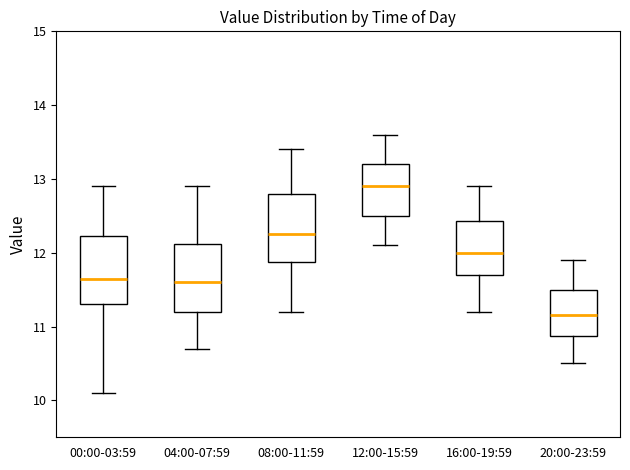

Reading left to right, read every box against the y-axis: the position of its median line, the range the box covers, and the ends of its whiskers. The values are not printed on the chart, so give them approximately, as read against the axis.

00:00-03:59: median 11.7, box 11.3 to 12.2, whiskers 10.1 to 12.9
04:00-07:59: median 11.6, box 11.2 to 12.1, whiskers 10.7 to 12.9
08:00-11:59: median 12.3, box 11.9 to 12.8, whiskers 11.2 to 13.4
12:00-15:59: median 12.9, box 12.5 to 13.2, whiskers 12.1 to 13.6
16:00-19:59: median 12.0, box 11.7 to 12.4, whiskers 11.2 to 12.9
20:00-23:59: median 11.2, box 10.9 to 11.5, whiskers 10.5 to 11.9